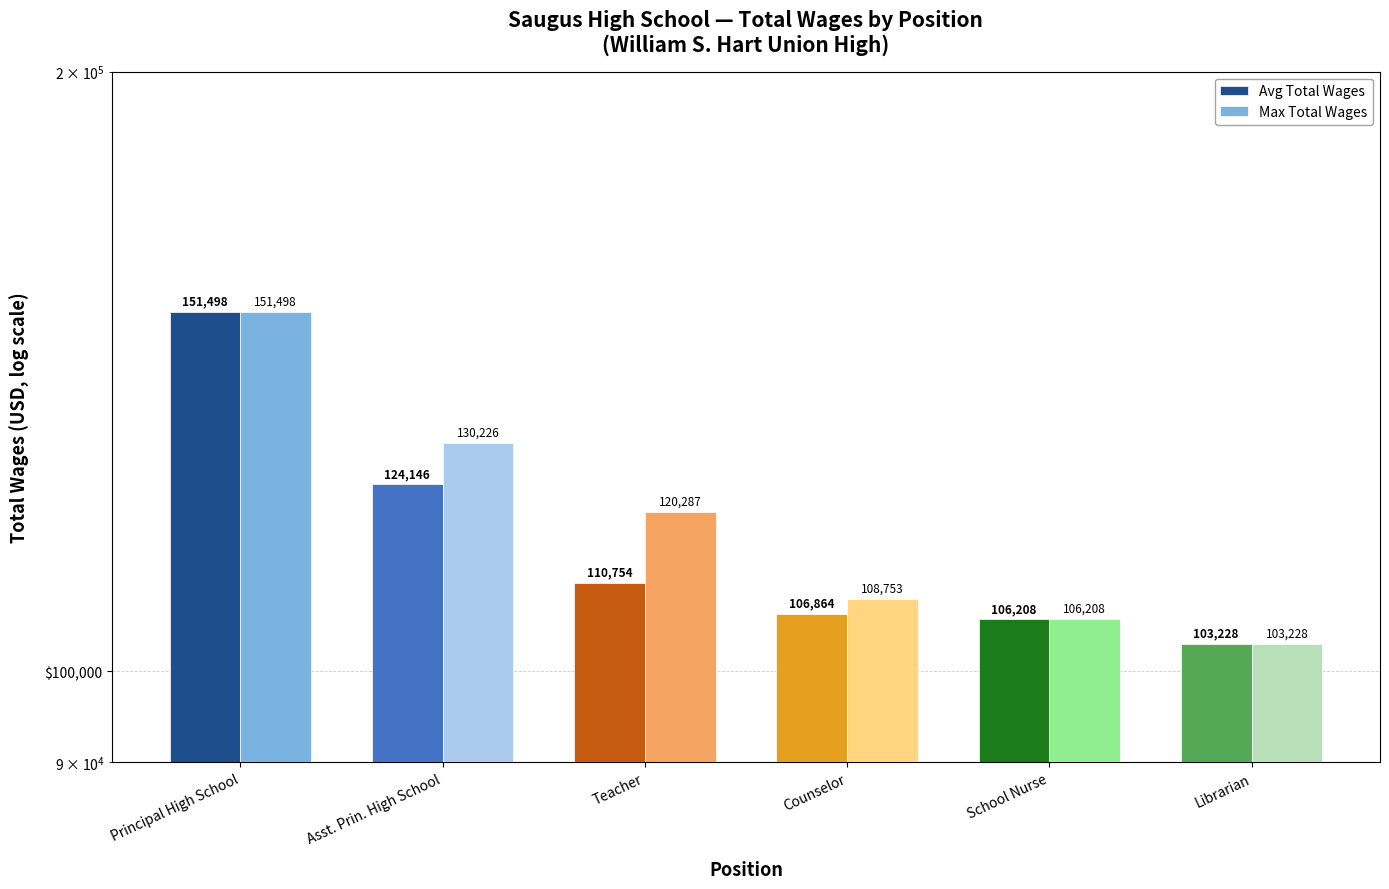

Reading left to right, extract all data points from this chart.

Avg Total Wages: Principal High School=151498.0	Asst. Prin. High School=124146.0	Teacher=110754.4	Counselor=106863.7	School Nurse=106208.0	Librarian=103228.0
Max Total Wages: Principal High School=151498.0	Asst. Prin. High School=130226.0	Teacher=120287.0	Counselor=108753.0	School Nurse=106208.0	Librarian=103228.0